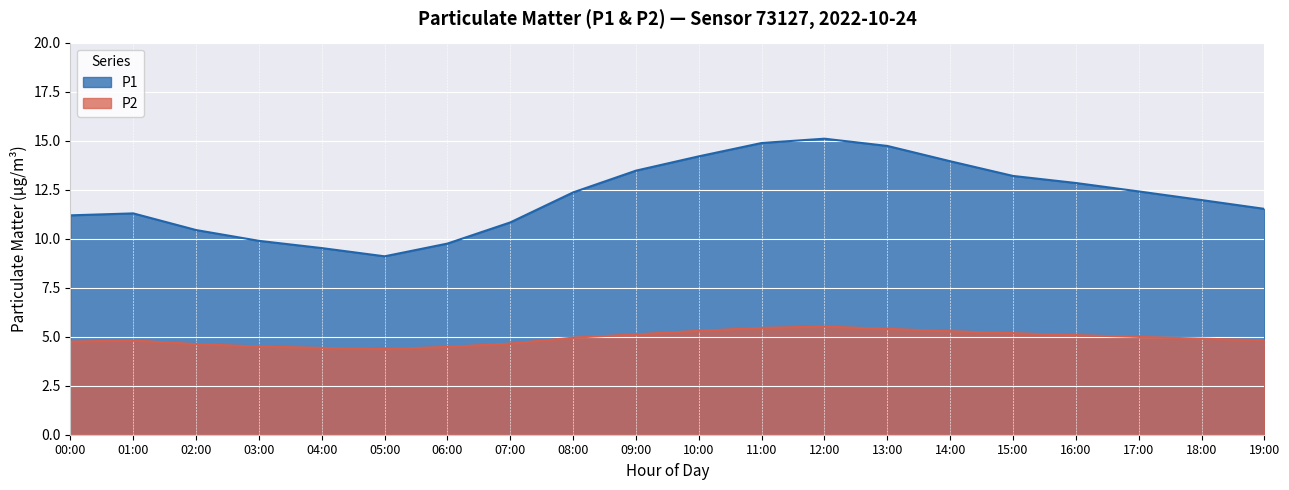

List the series in order of their peak value, highest first.

P1, P2